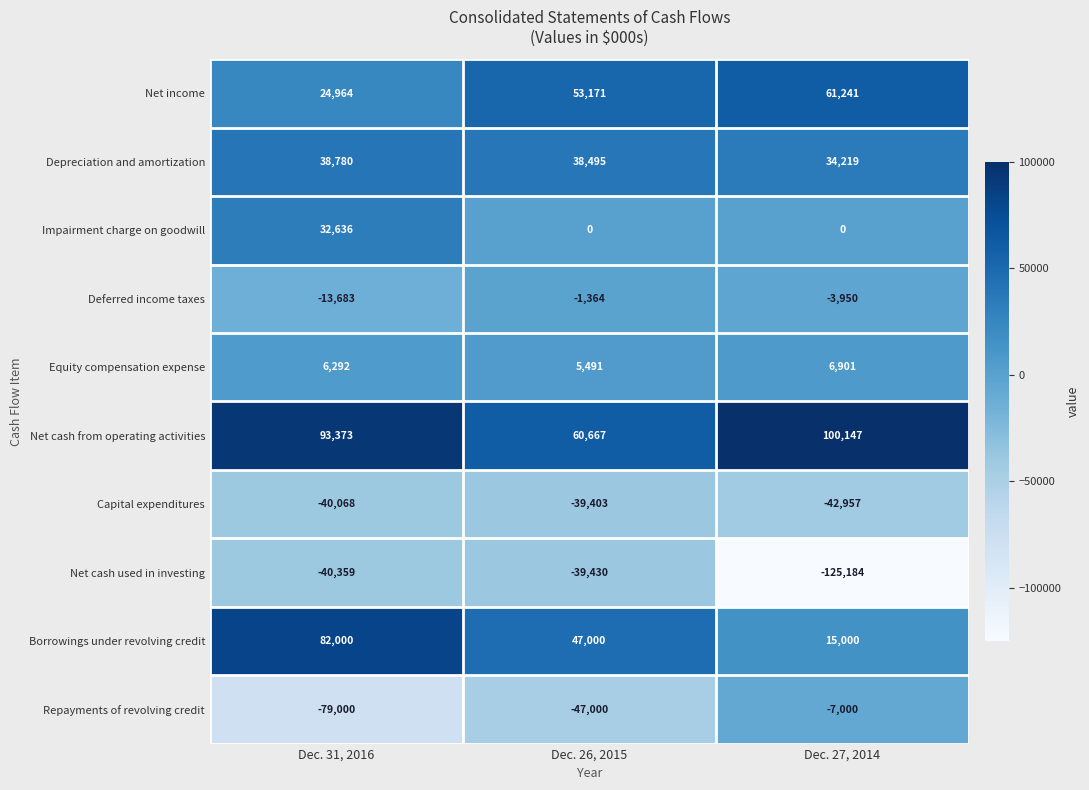

What is the difference between the second highest and minimum values in the Net cash used in investing series?

84825